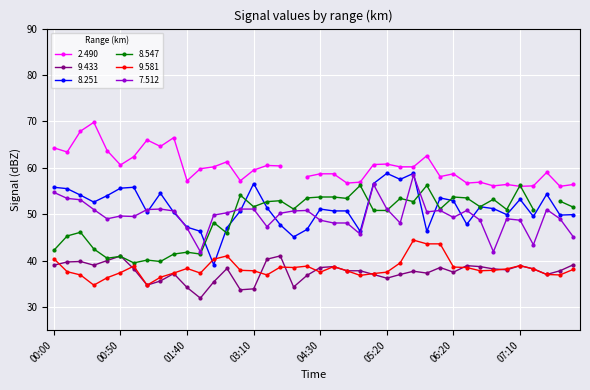

At which label does 9.581 reach its minimum?

00:30